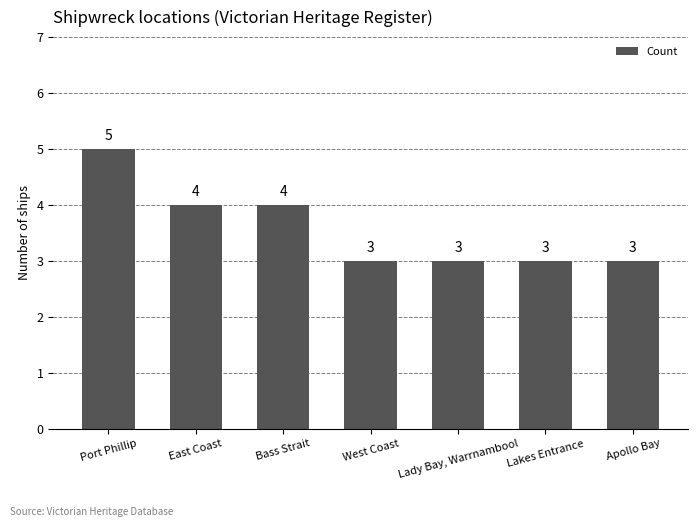

The value at East Coast is 2. True or false?

False